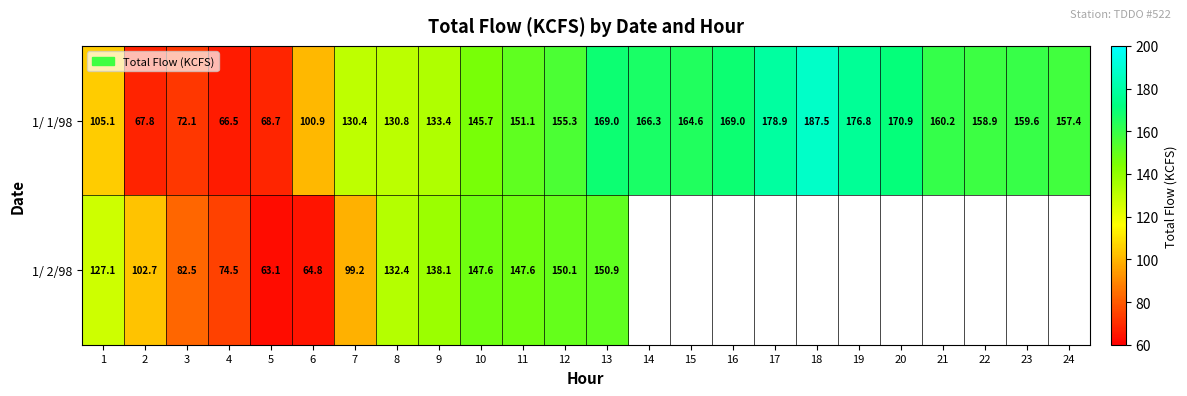

At which label does 1/ 1/98 reach its minimum?

4